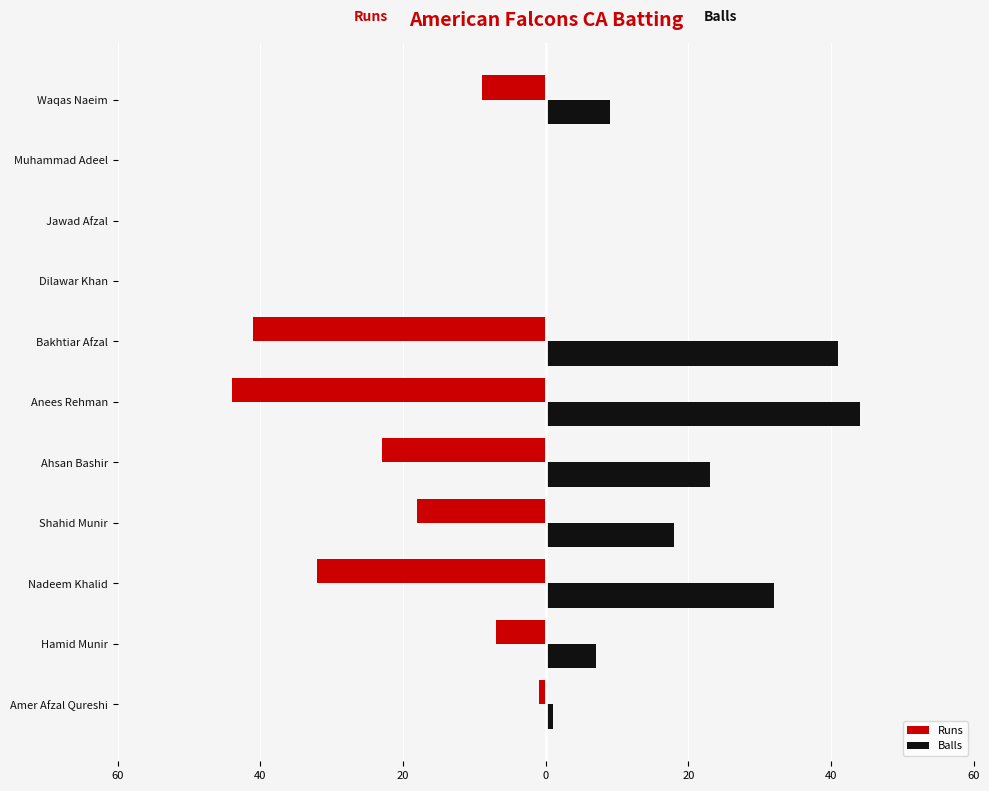

What are all the series names shown in the legend?

Runs, Balls